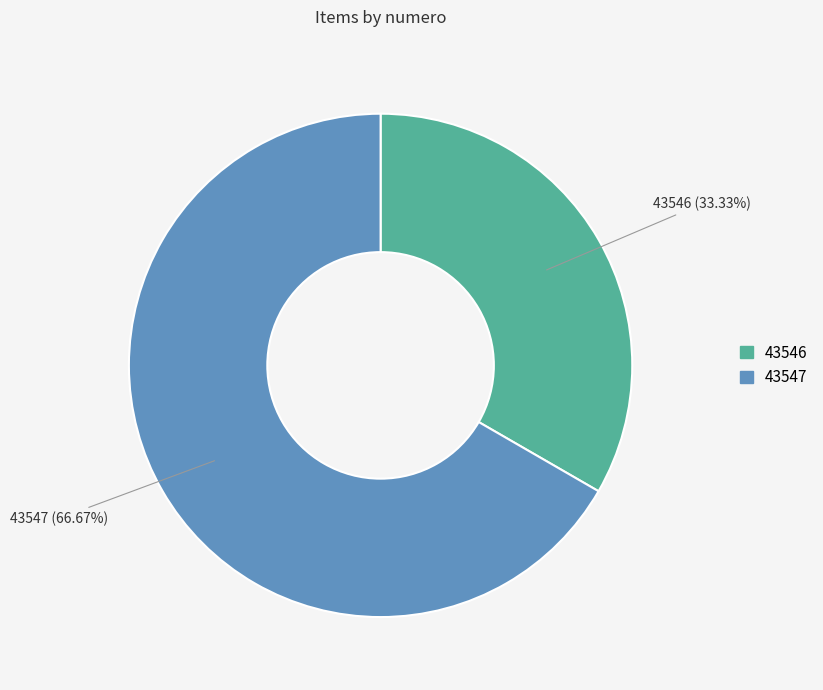

Is there a majority slice in this chart?

Yes